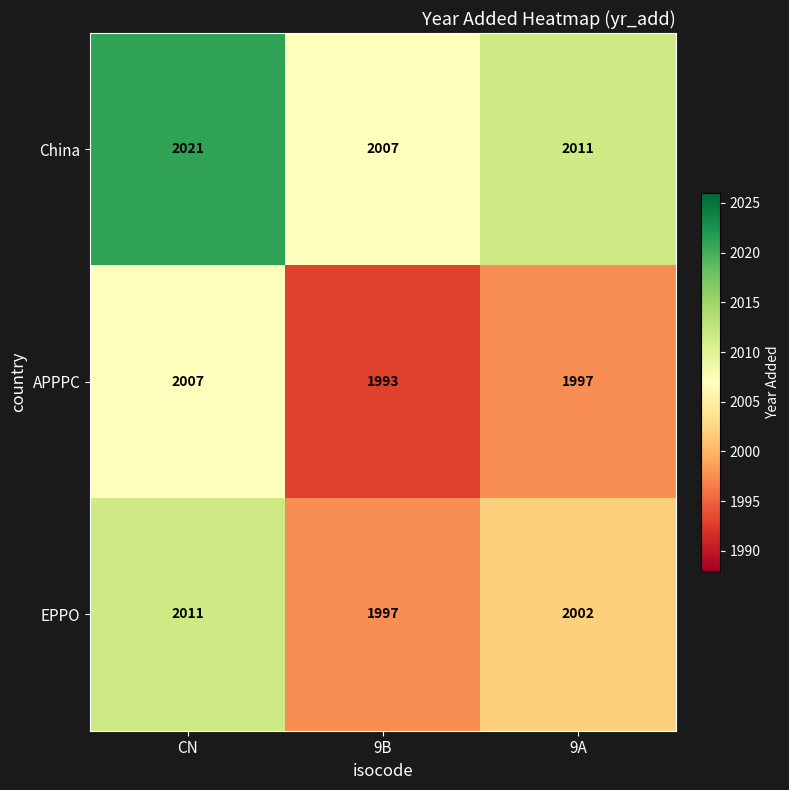

At which label is EPPO closest to 2004?

9A